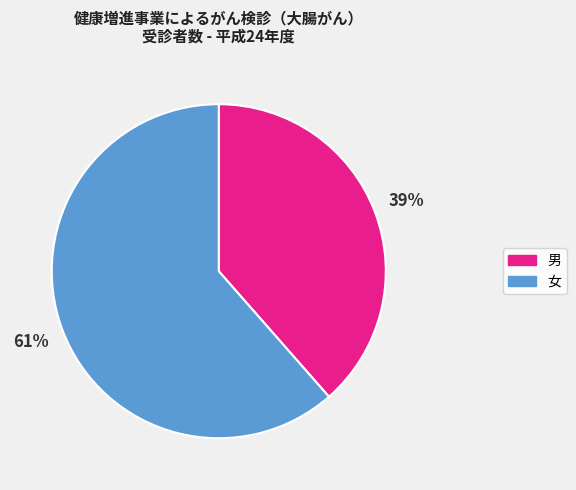

To the nearest percent, what percentage of the pie is 女?

61%